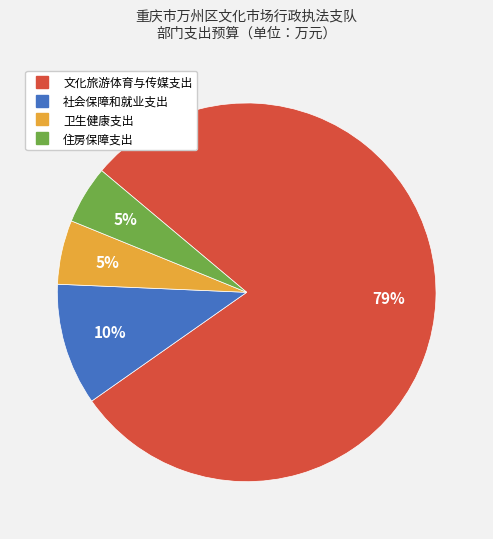

Count the number of slices in the pie.

4